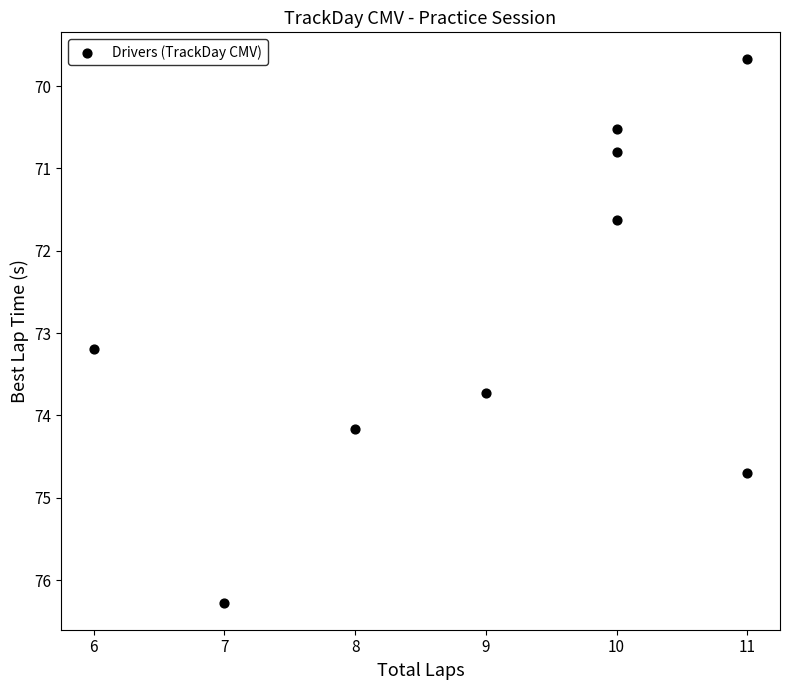

What Y value in the scatter plot is closest to 72?

71.6